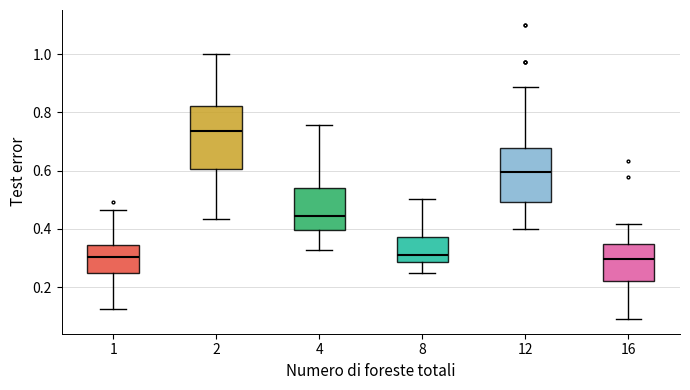

Reading left to right, transcribe this box plot: for each box, give where its median line is, the range the box spans, and where its two whiskers end, as read against the y-axis. The values are not printed on the chart, so give them approximately, as read against the axis.

1: median 0.30, box 0.24 to 0.34, whiskers 0.12 to 0.46
2: median 0.74, box 0.60 to 0.82, whiskers 0.44 to 1.00
4: median 0.44, box 0.40 to 0.54, whiskers 0.32 to 0.76
8: median 0.32, box 0.28 to 0.38, whiskers 0.24 to 0.50
12: median 0.60, box 0.50 to 0.68, whiskers 0.40 to 0.88
16: median 0.30, box 0.22 to 0.34, whiskers 0.10 to 0.42